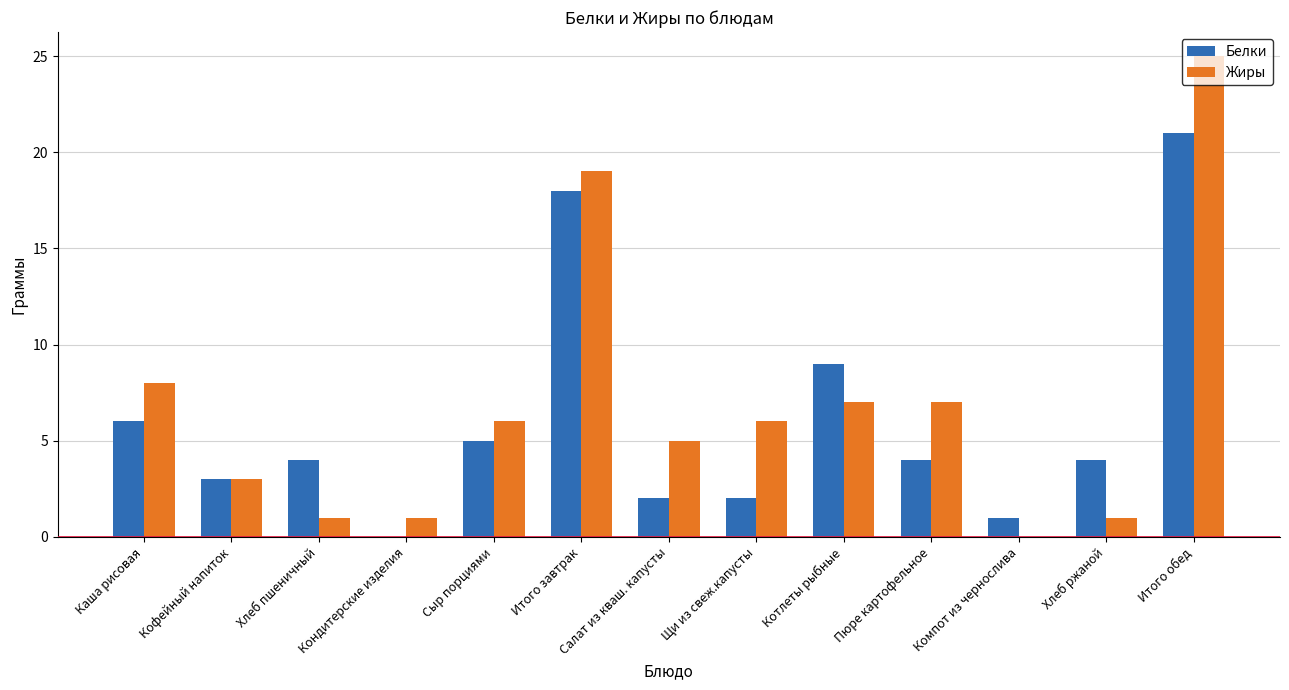

Reading left to right, what are all the values shown in this chart?

Белки: 6	3	4	0	5	18	2	2	9	4	1	4	21
Жиры: 8	3	1	1	6	19	5	6	7	7	0	1	25